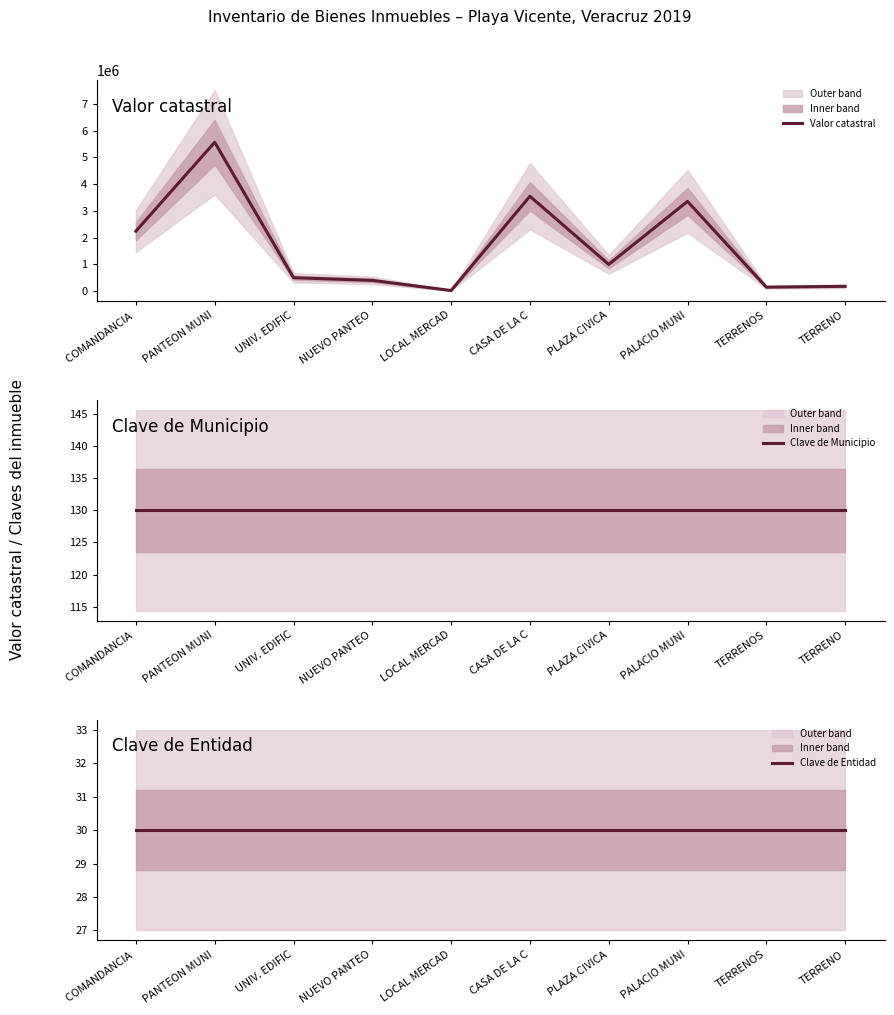

What is the label of the 5th point from the right?

CASA DE LA C